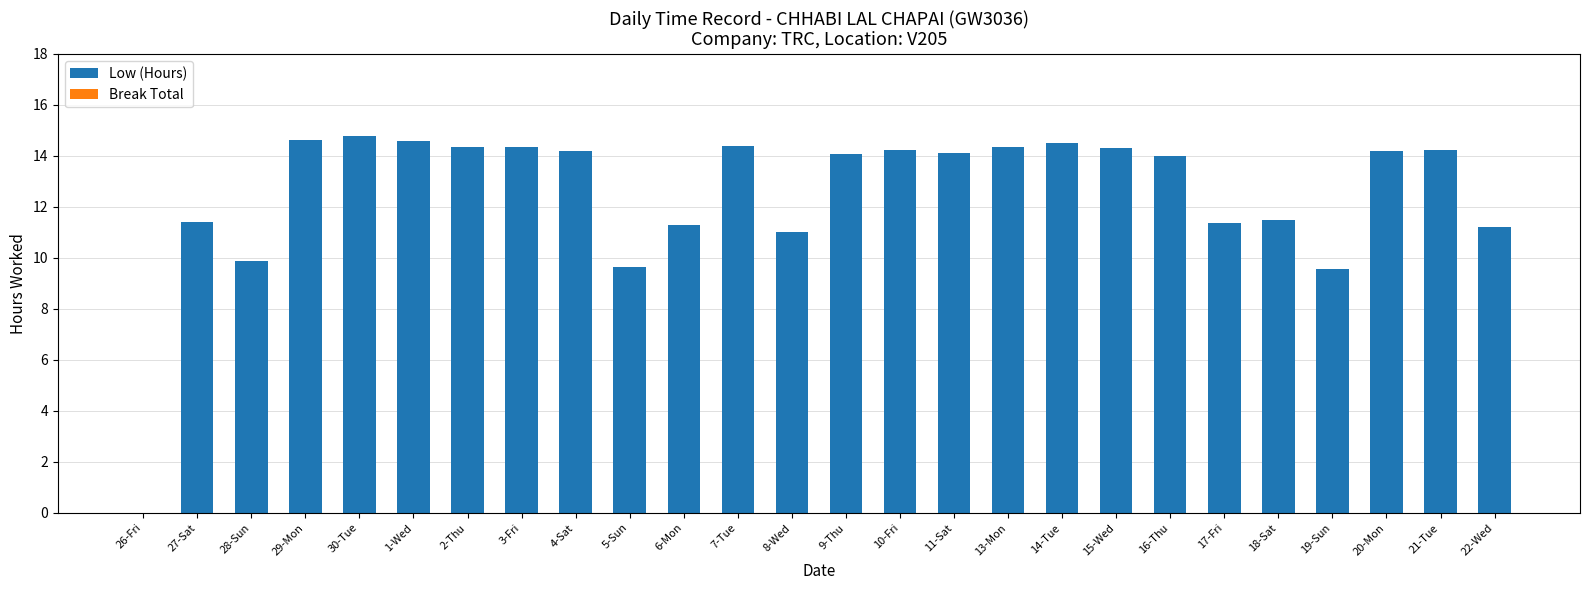

Between 17-Fri and 3-Fri, which is larger?

3-Fri